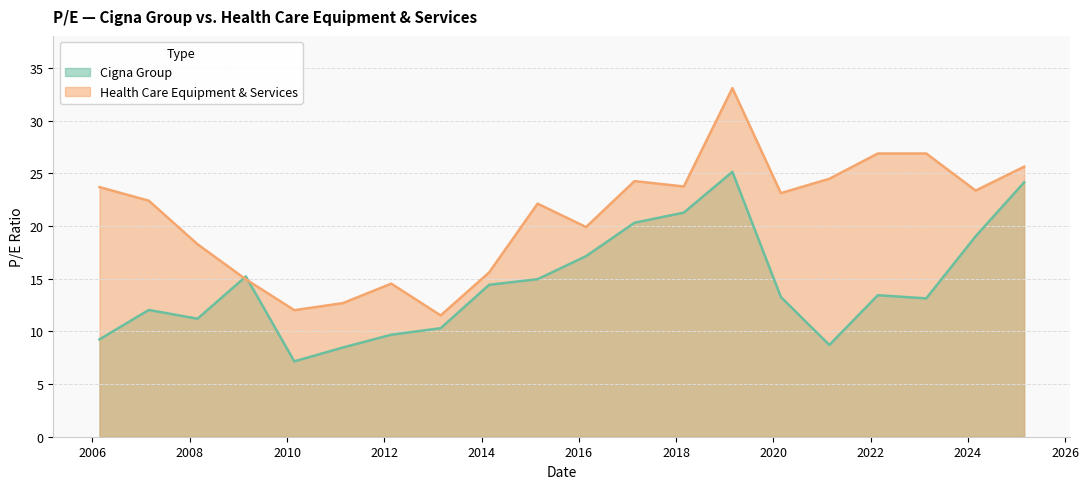

In Cigna Group, how many points are lower than both neighbors (excluding endpoints)?

4